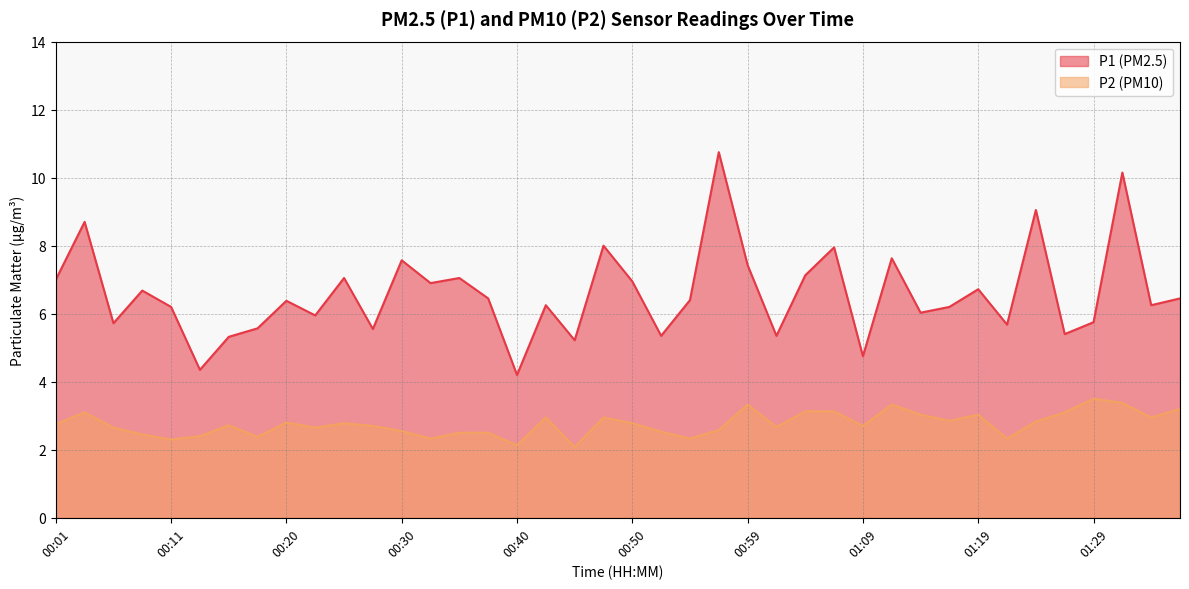

What are all the series names shown in the legend?

P1 (PM2.5), P2 (PM10)